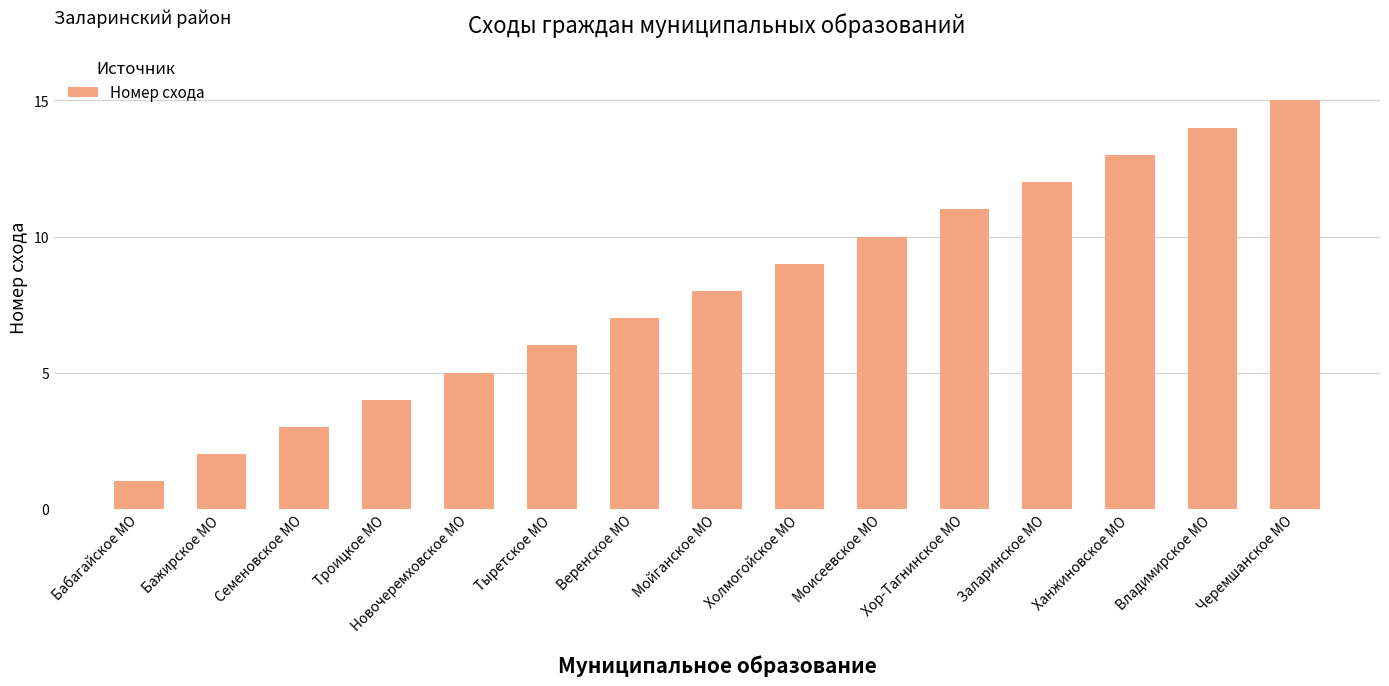

Rank the categories by value from lowest to highest.

Бабагайское МО, Бажирское МО, Семеновское МО, Троицкое МО, Новочеремховское МО, Тыретское МО, Веренское МО, Мойганское МО, Холмогойское МО, Моисеевское МО, Хор-Тагнинское МО, Заларинское МО, Ханжиновское МО, Владимирское МО, Черемшанское МО